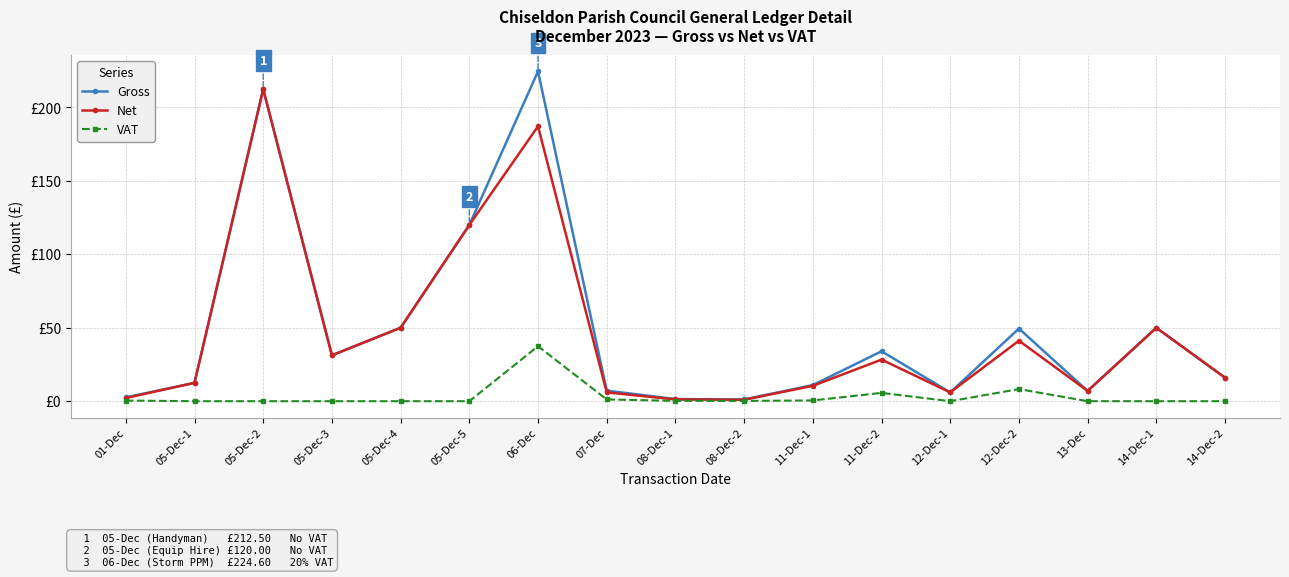

What are all the series names shown in the legend?

Gross, Net, VAT